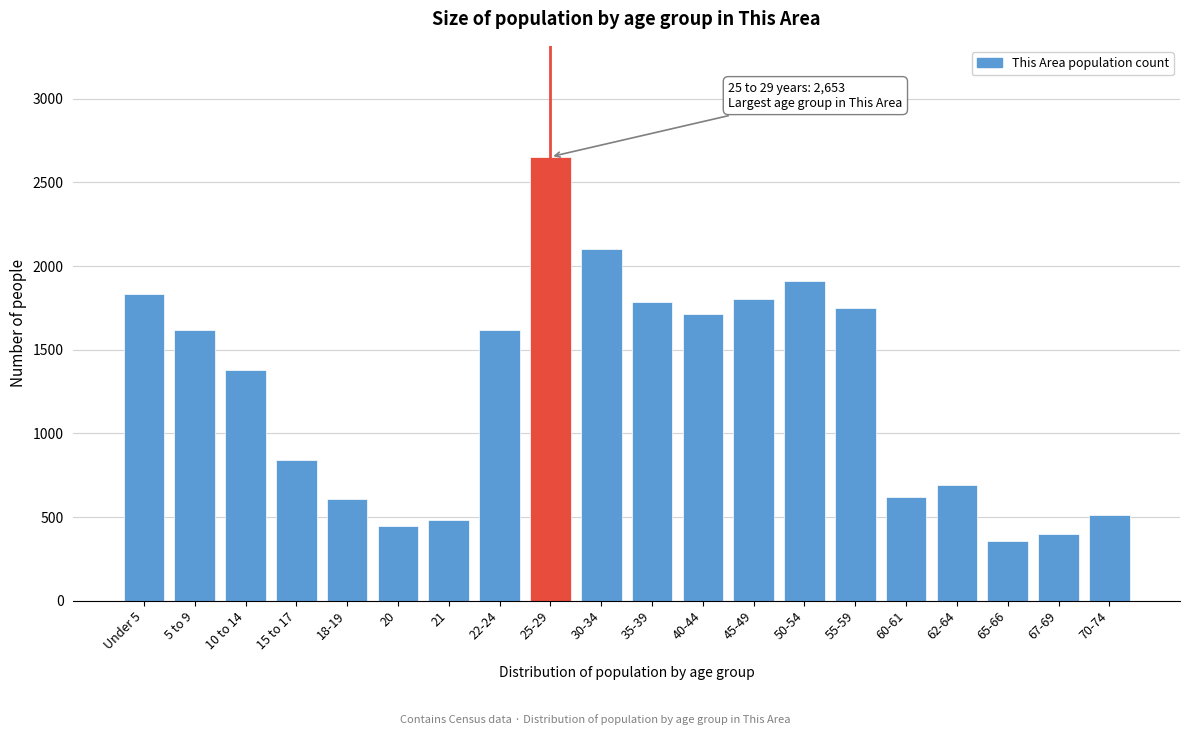

What is the average value?

1256